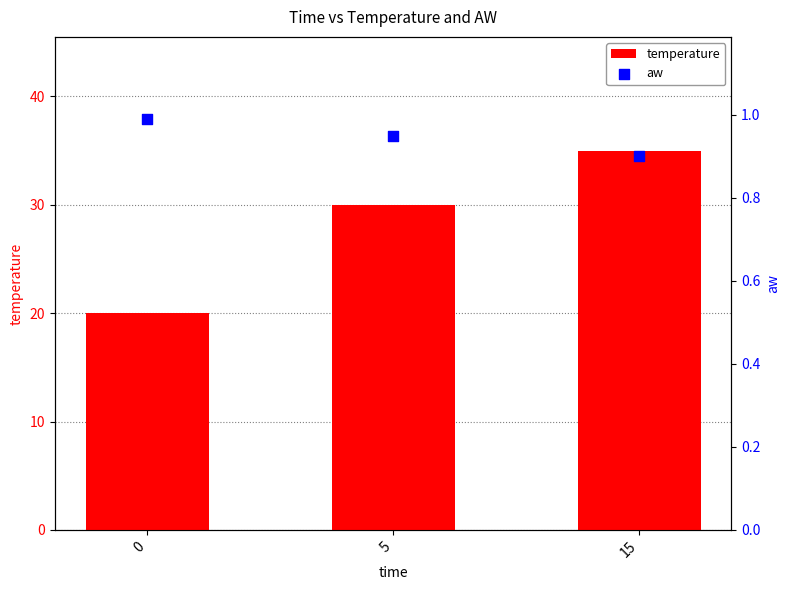

Which series contains the lowest Y value?

aw